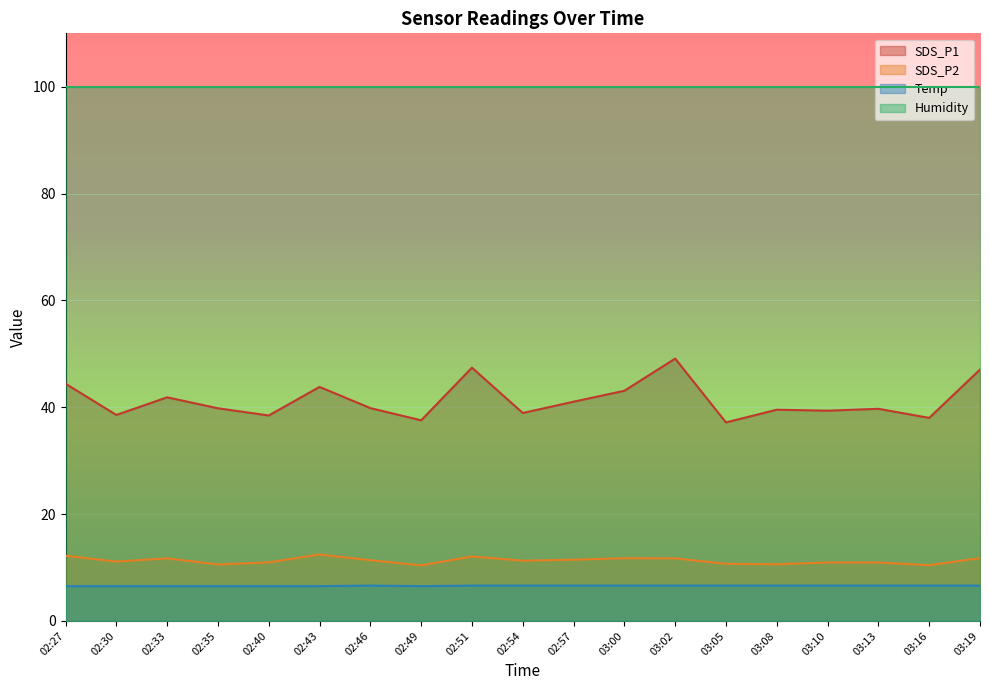

What is the label of the 14th point from the right?

02:43